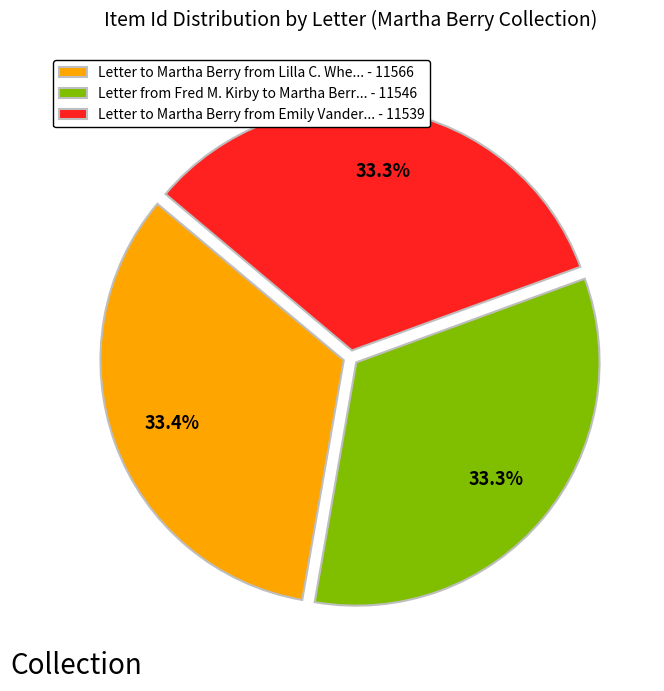

Approximately how many times larger is the value at Letter to Martha Berry from Lilla C. Whe... - 11566 compared to Letter from Fred M. Kirby to Martha Berr... - 11546?

1.0